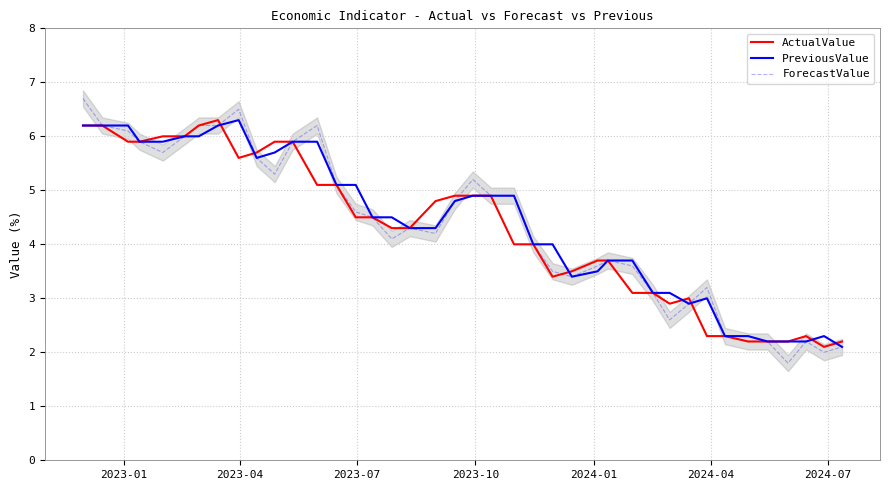

Reading left to right, transcribe all the data shown in this chart.

ActualValue: 6.2	6.2	5.9	5.9	6.0	6.0	6.2	6.3	5.6	5.7	5.9	5.9	5.1	5.1	4.5	4.5	4.3	4.3	4.8	4.9	4.9	4.9	4.0	4.0	3.4	3.5	3.7	3.7	3.1	3.1	2.9	3.0	2.3	2.3	2.2	2.2	2.2	2.3	2.1	2.2
PreviousValue: 6.2	6.2	6.2	5.9	5.9	6.0	6.0	6.2	6.3	5.6	5.7	5.9	5.9	5.1	5.1	4.5	4.5	4.3	4.3	4.8	4.9	4.9	4.9	4.0	4.0	3.4	3.5	3.7	3.7	3.1	3.1	2.9	3.0	2.3	2.3	2.2	2.2	2.2	2.3	2.1
ForecastValue: 6.7	6.2	6.1	5.9	5.7	6.0	6.2	6.2	6.5	5.6	5.3	5.9	6.2	5.1	4.6	4.5	4.1	4.3	4.2	4.8	5.2	4.9	4.9	4.0	3.5	3.4	3.6	3.7	3.6	3.1	2.6	2.9	3.2	2.3	2.2	2.2	1.8	2.2	2.0	2.1